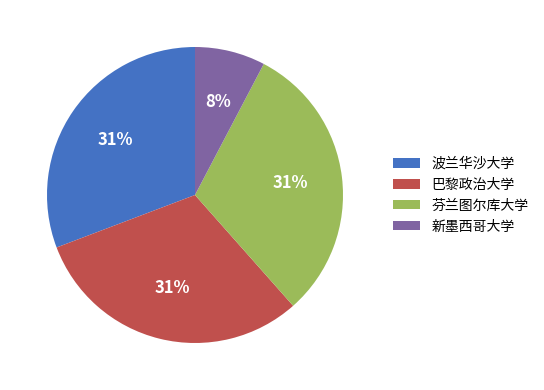

Does any single category account for the majority?

No